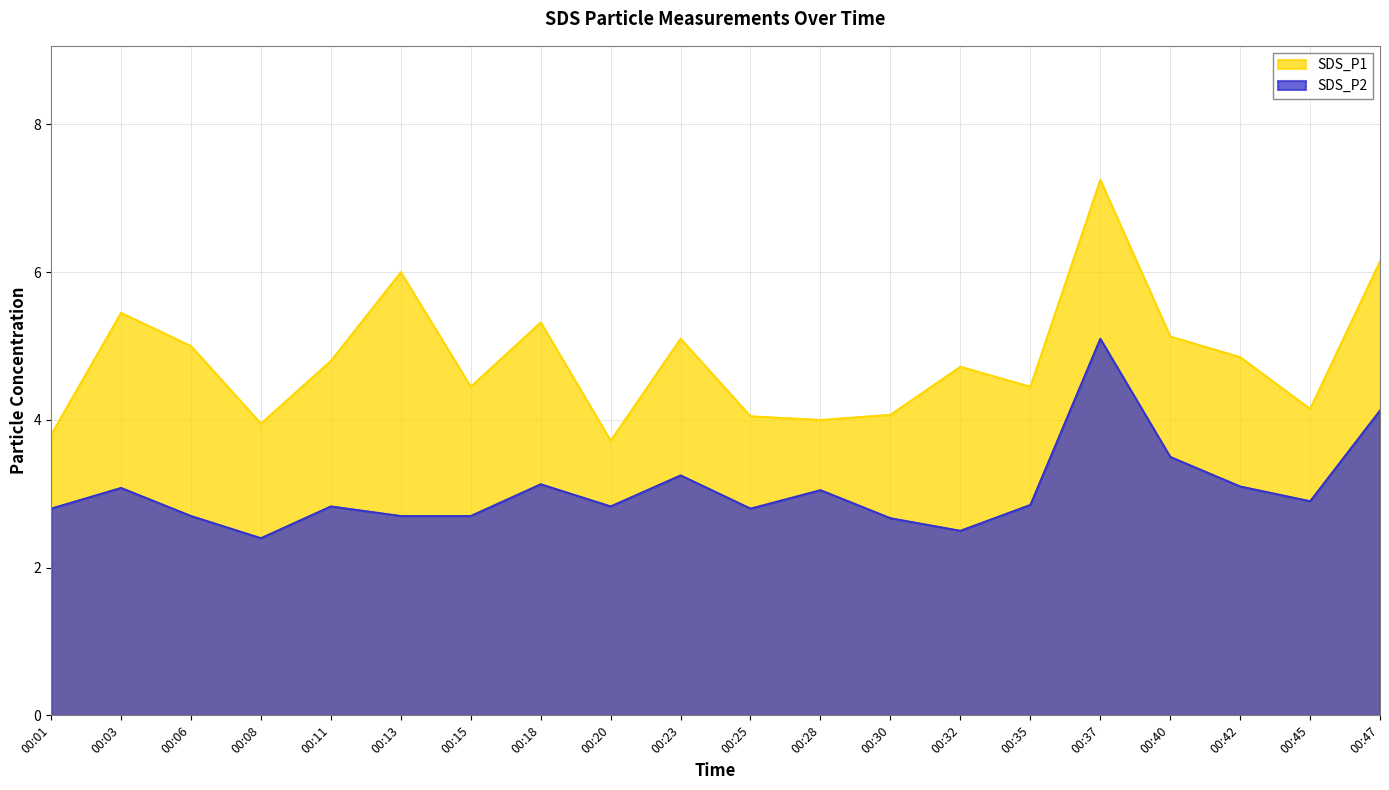

At how many categories does at least one series exceed 4?

16